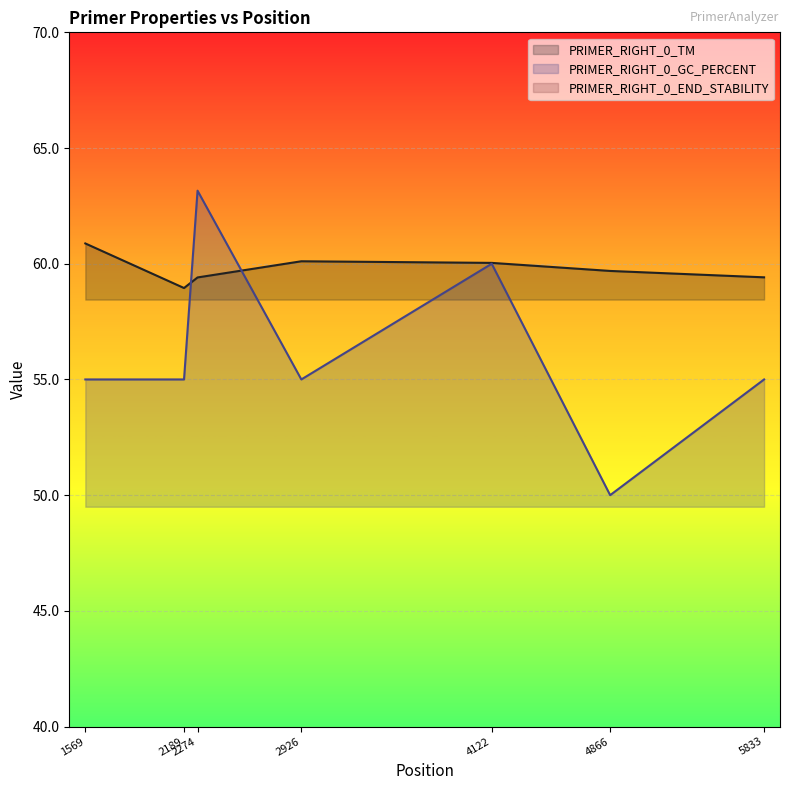

What value does the PRIMER_RIGHT_0_GC_PERCENT series have at 2926?

55.0